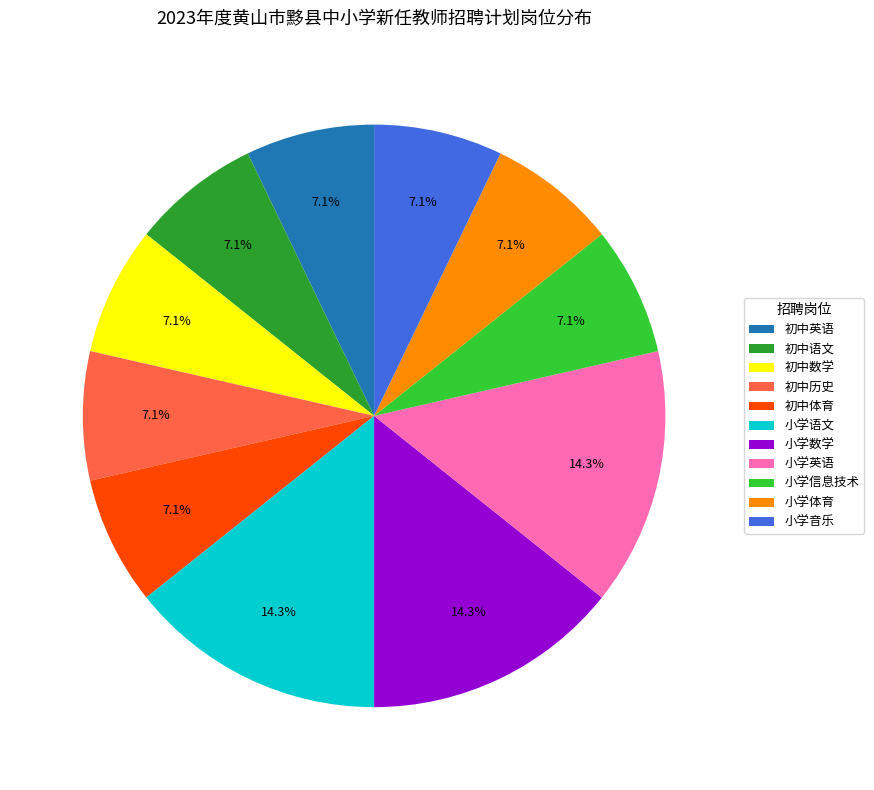

Do 初中数学 and 初中历史 together represent more than half of the pie?

No